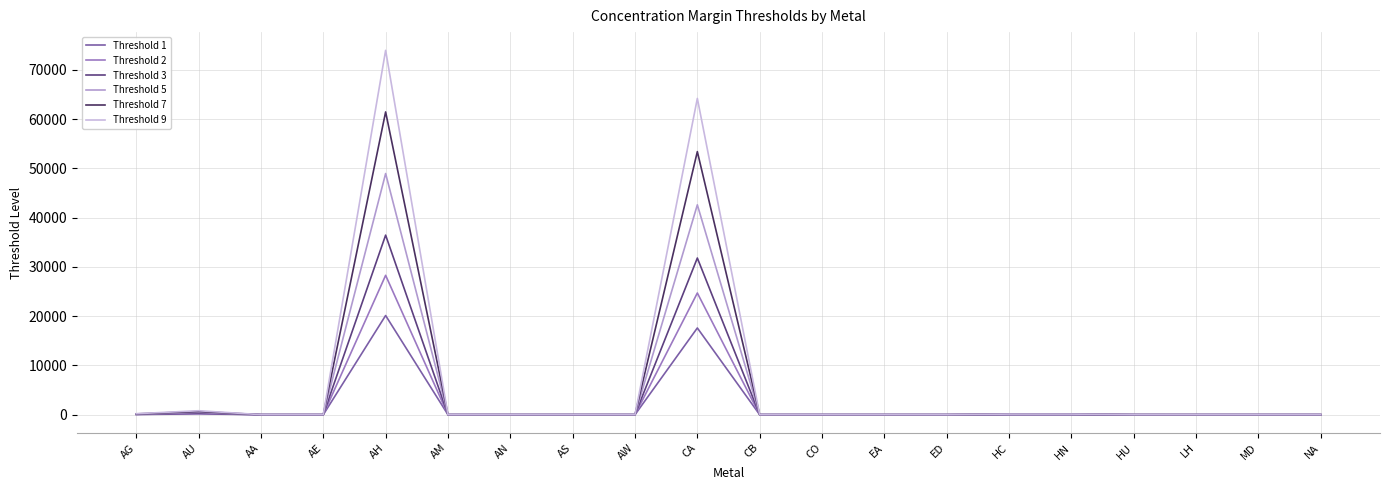

Count the number of data series in this chart.

6